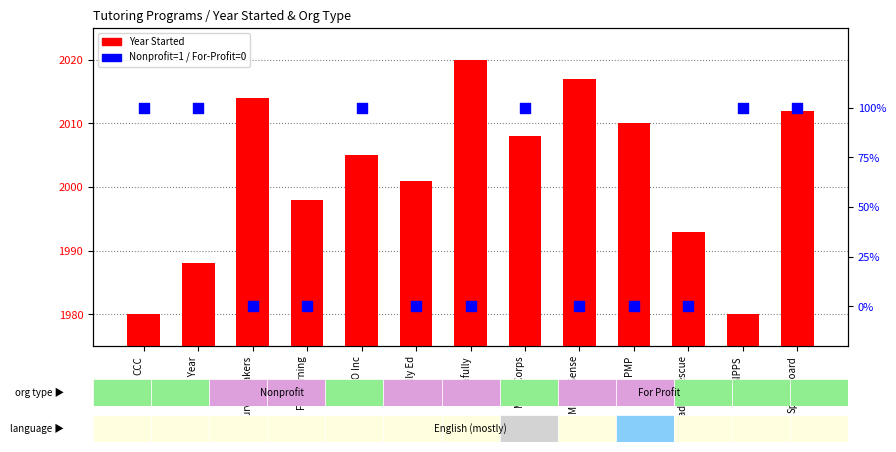

What are all the series names shown in the legend?

Year Started, Nonprofit=1 / For-Profit=0